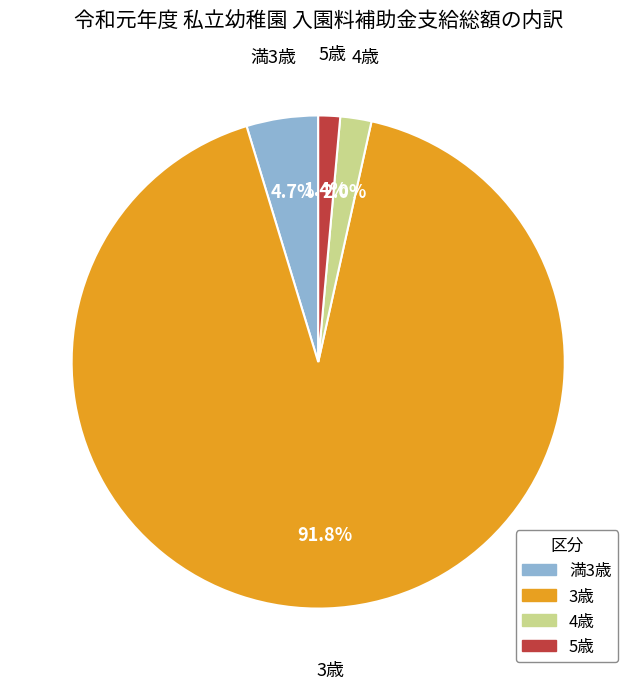

Is it true that 3歳 is 97% of the pie?

False